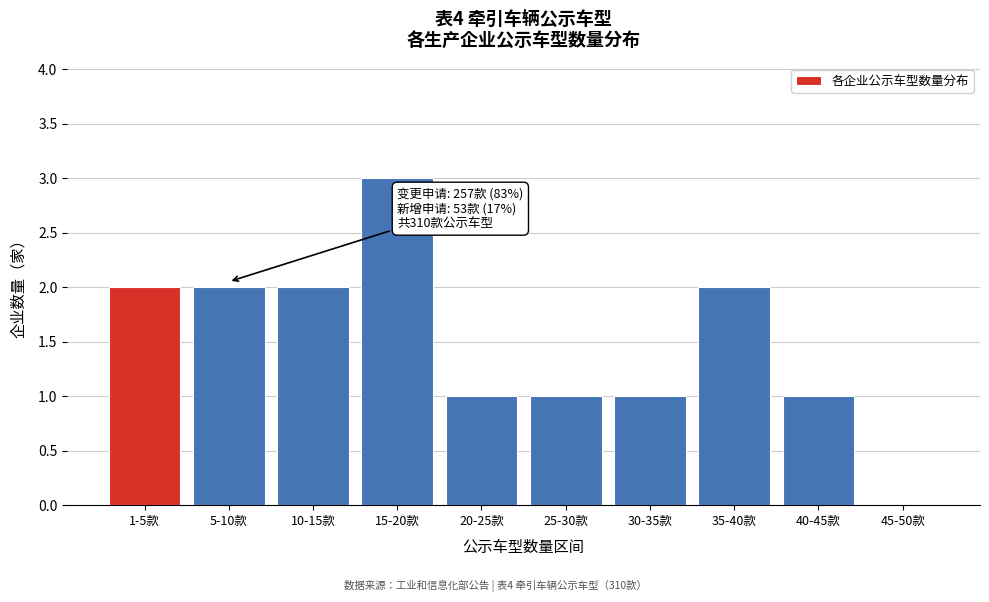

Reading right to left, what are all the values shown in this chart?

45-50款=0	40-45款=1	35-40款=2	30-35款=1	25-30款=1	20-25款=1	15-20款=3	10-15款=2	5-10款=2	1-5款=2